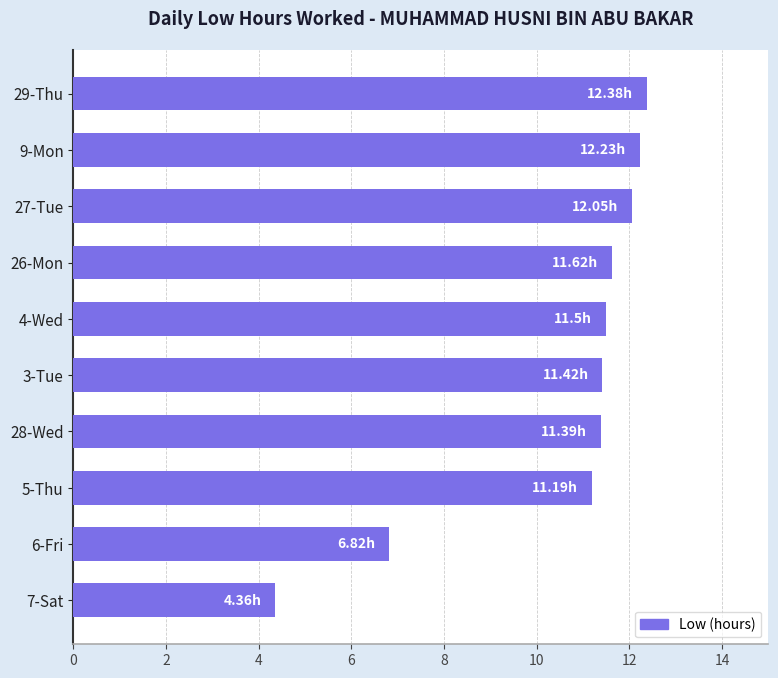

What is the difference between the second highest and second lowest values?

5.4